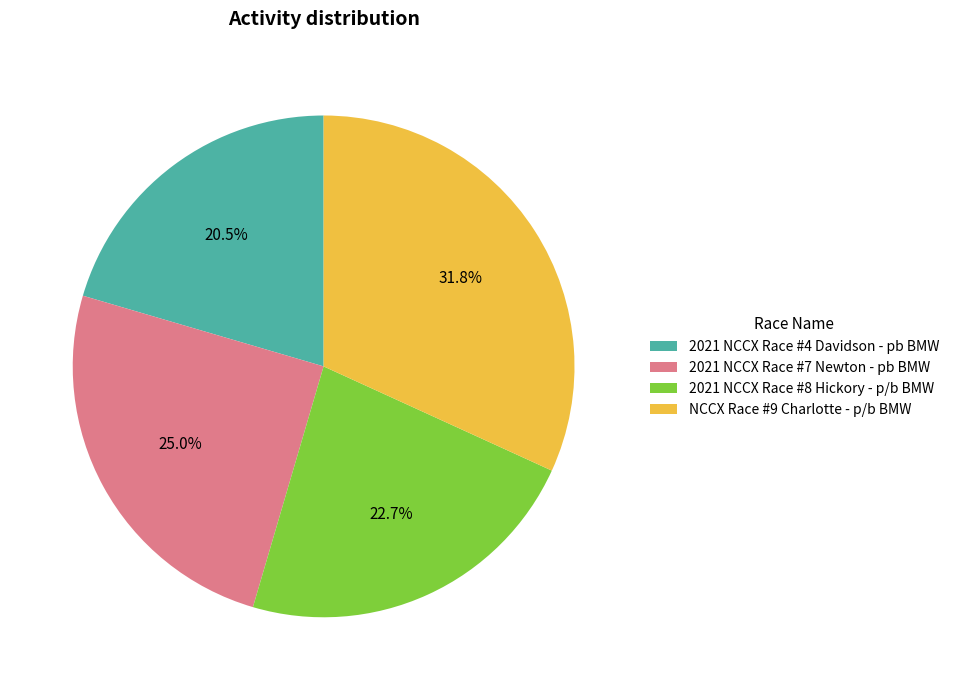

Count the number of slices in the pie.

4